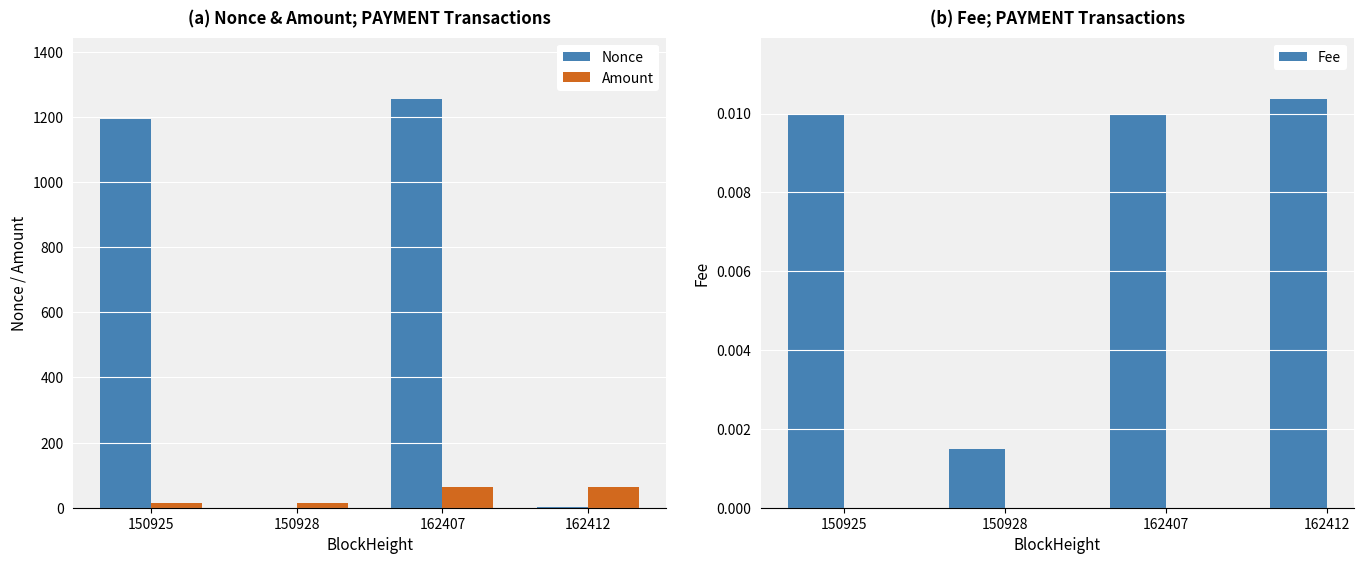

Reading left to right, list all the values displayed in this chart.

Nonce: 150925=1195.0	150928=0.0	162407=1255.0	162412=1.0
Amount: 150925=14.6	150928=13.6	162407=62.8	162412=62.8
Fee: 150925=0.0	150928=0.0	162407=0.0	162412=0.0